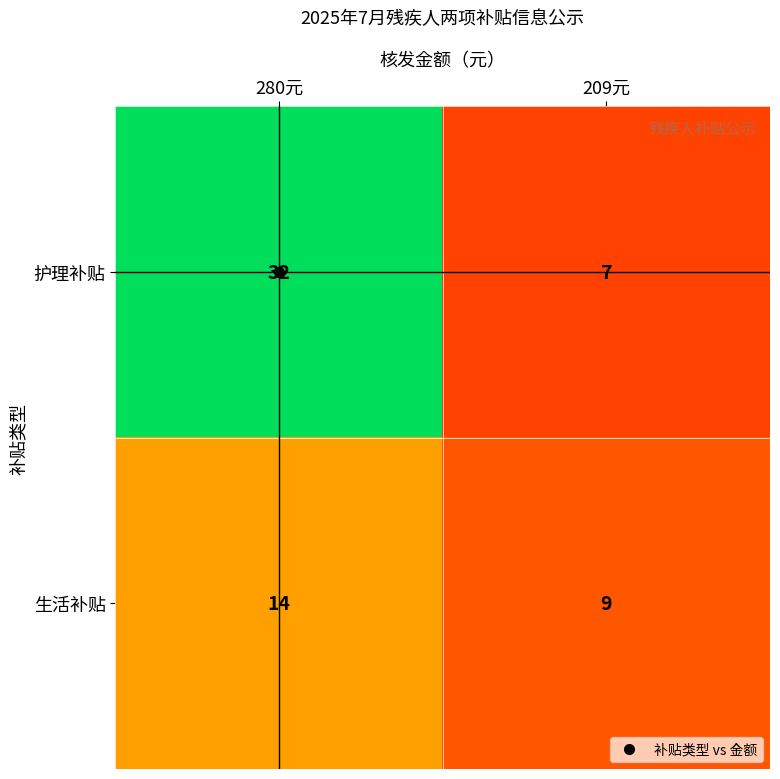

At which category is the sum across all series the highest?

280元